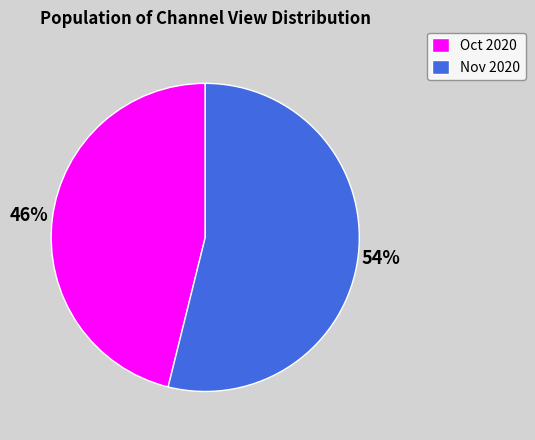

Between Oct 2020 and Nov 2020, which is larger?

Nov 2020